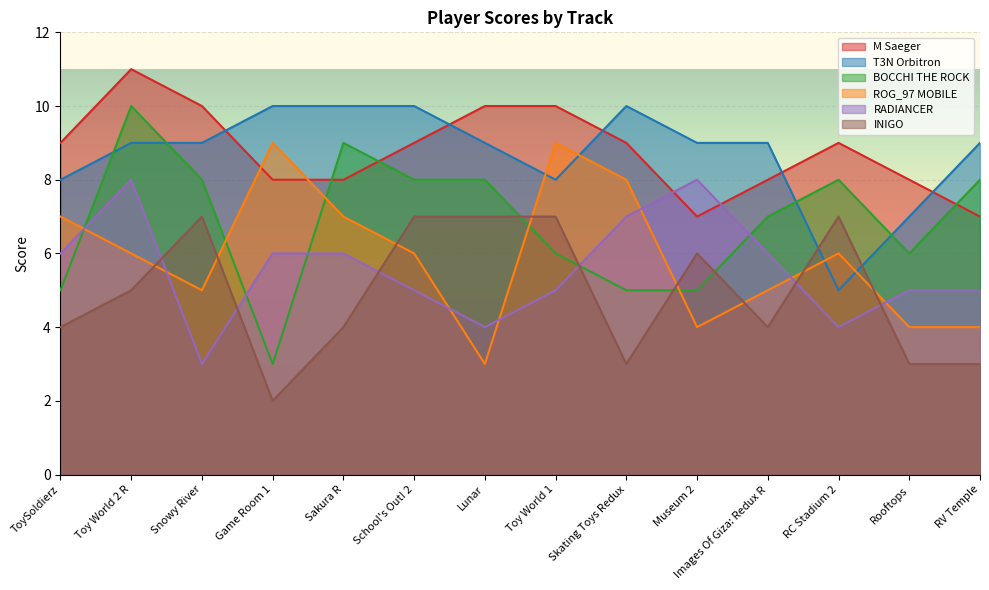

True or false: RADIANCER and BOCCHI THE ROCK intersect in this chart.

True